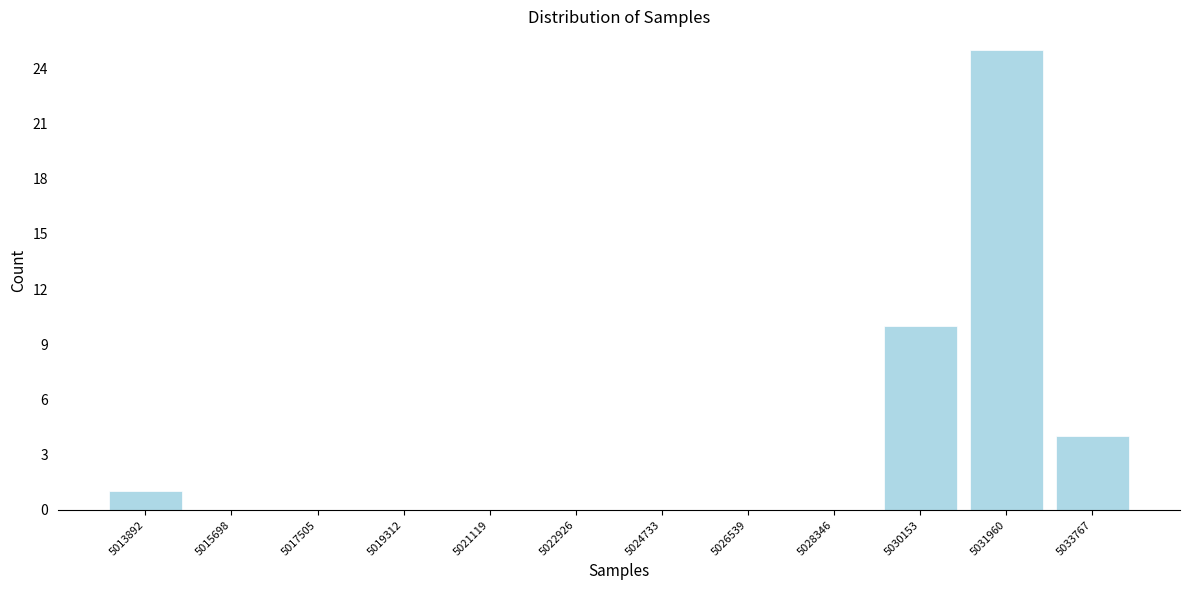

Reading left to right, list all the values displayed in this chart.

5013892=1	5015698=0	5017505=0	5019312=0	5021119=0	5022926=0	5024733=0	5026539=0	5028346=0	5030153=10	5031960=25	5033767=4